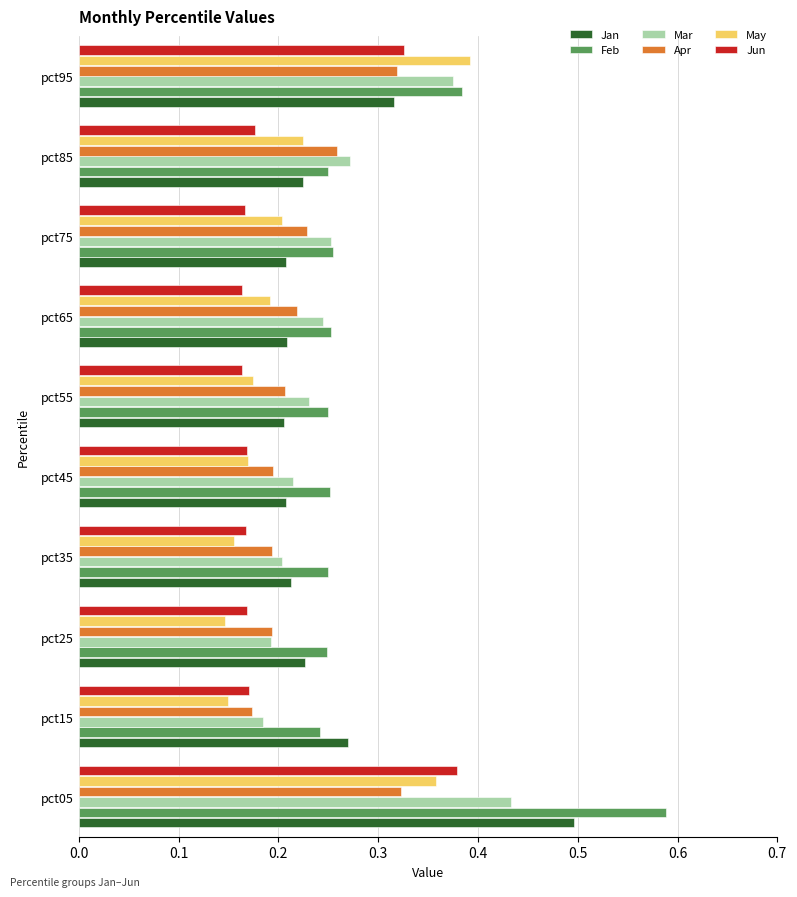

Is it true that May equals 0.1 at pct75?

False